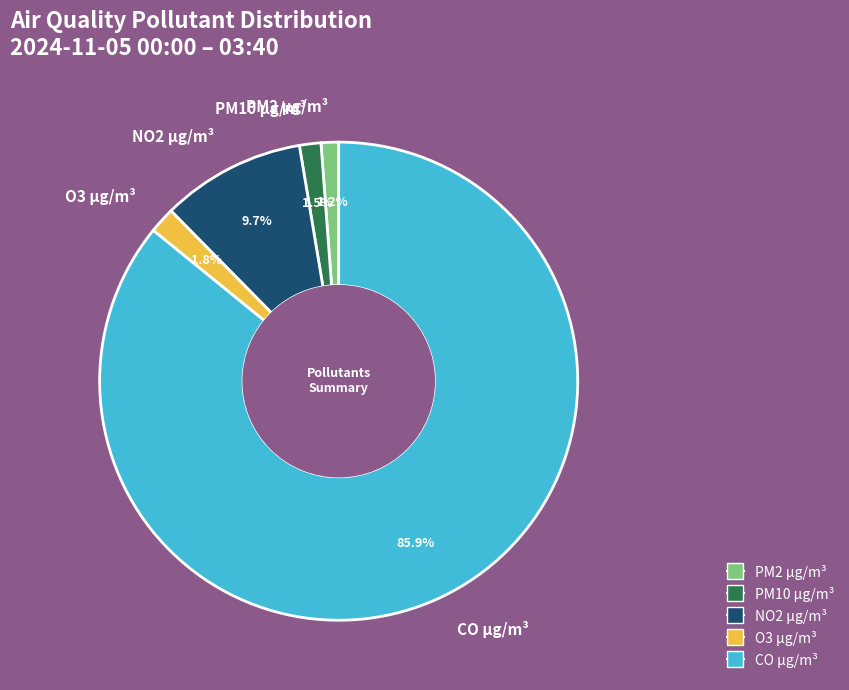

Which slice represents more than half of the pie?

CO µg/m³